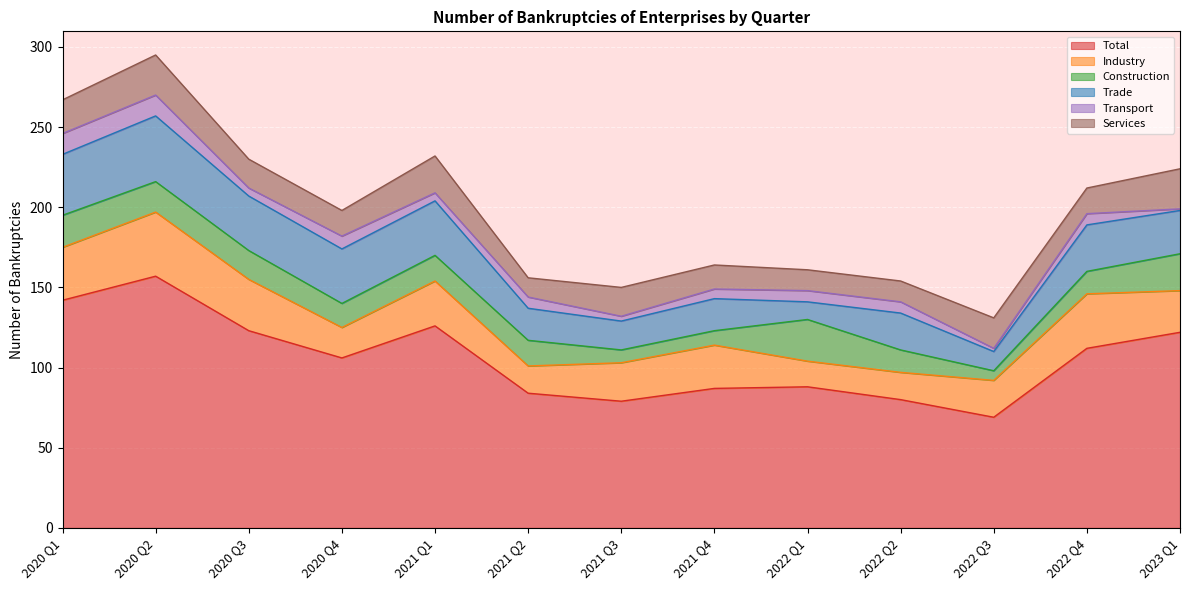

How many values in the Services series are below 18?

6